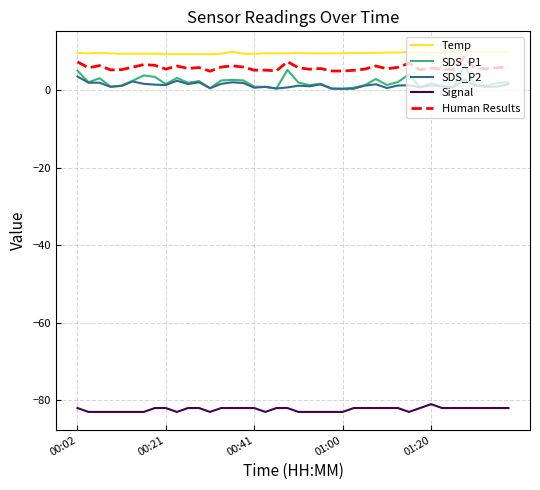

Which series has the widest spread of values?

SDS_P1